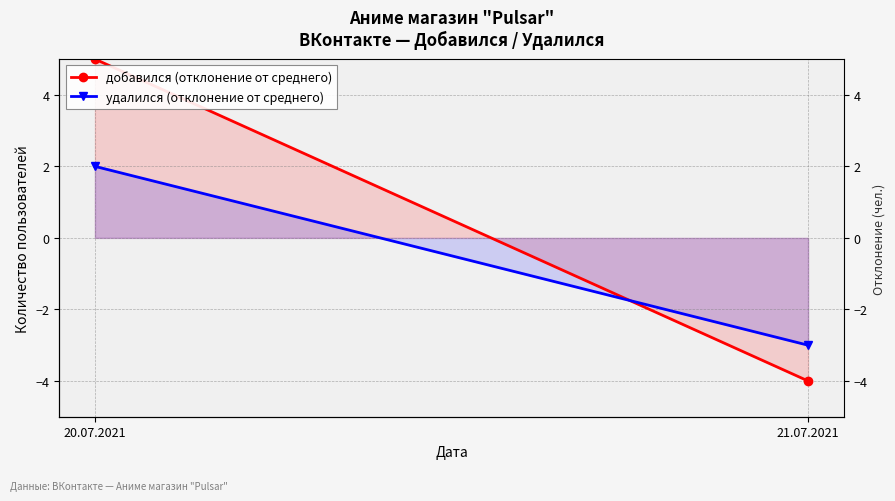

What position from the left is 20.07.2021?

1